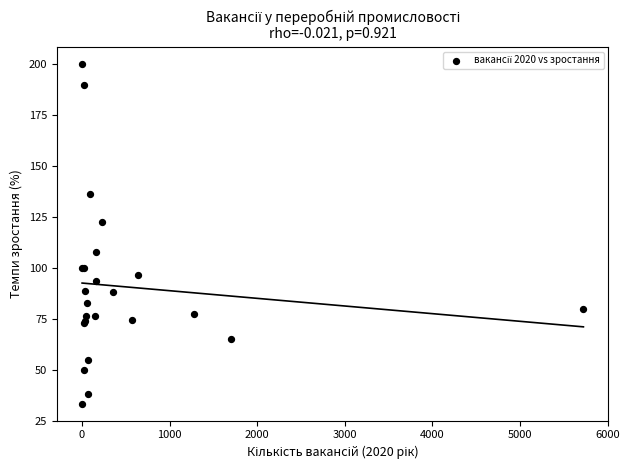

What Y value in the scatter plot is closest to 116?

122.6